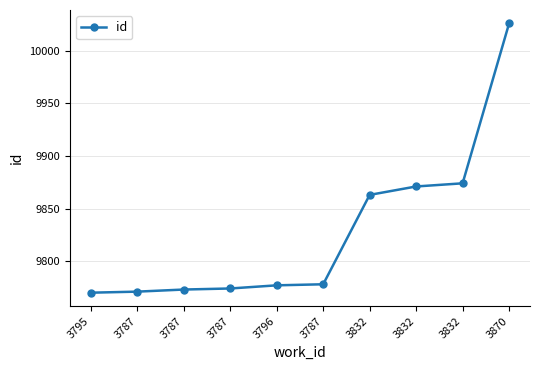

Approximately how many times larger is the value at 3787 compared to 3795?

1.0